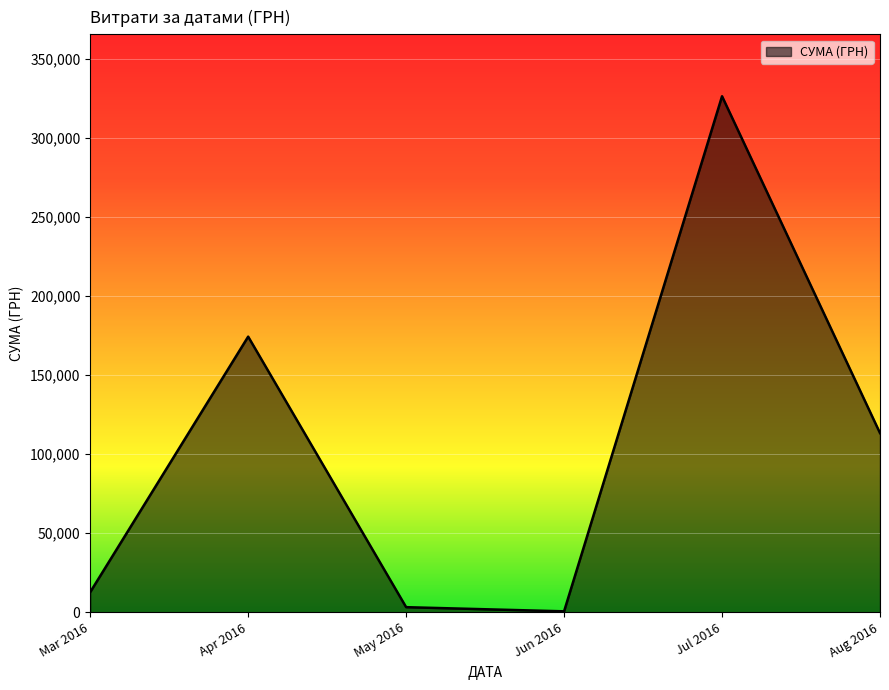

What is the average value?

105163.0